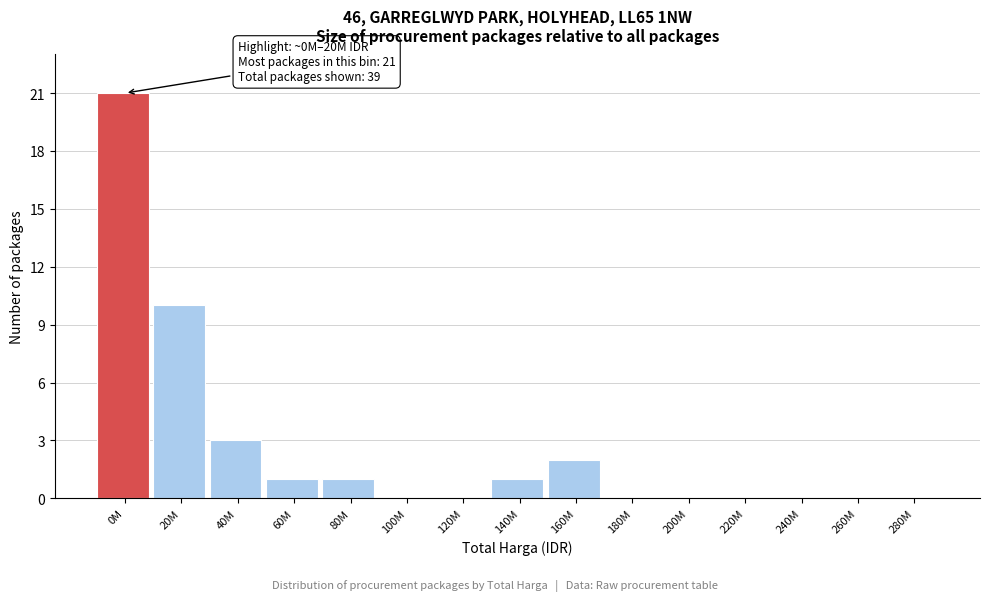

Reading left to right, list all the values displayed in this chart.

0M=21	20M=10	40M=3	60M=1	80M=1	100M=0	120M=0	140M=1	160M=2	180M=0	200M=0	220M=0	240M=0	260M=0	280M=0